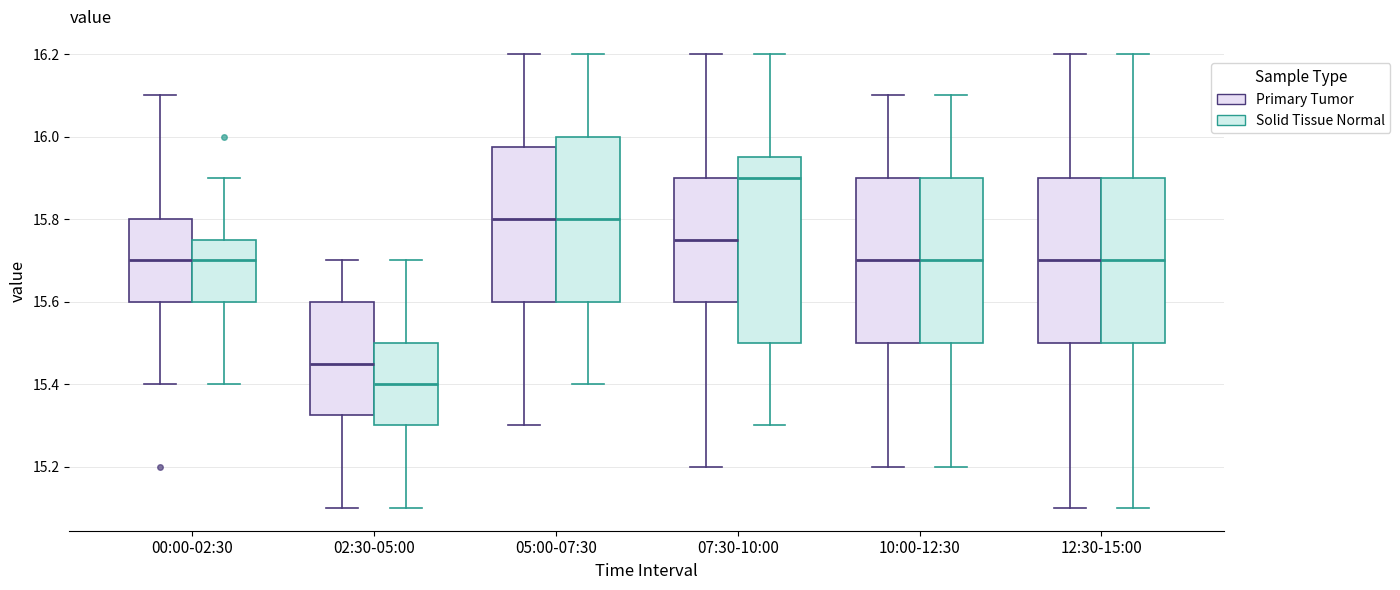

Reading left to right, transcribe this box plot: for each box, give where its median line is, the range the box spans, and where its two whiskers end, as read against the y-axis. The values are not printed on the chart, so give them approximately, as read against the axis.

00:00-02:30 (Primary Tumor): median 15.70, box 15.60 to 15.80, whiskers 15.40 to 16.10
00:00-02:30 (Solid Tissue Normal): median 15.70, box 15.60 to 15.76, whiskers 15.40 to 15.90
02:30-05:00 (Primary Tumor): median 15.46, box 15.32 to 15.60, whiskers 15.10 to 15.70
02:30-05:00 (Solid Tissue Normal): median 15.40, box 15.30 to 15.50, whiskers 15.10 to 15.70
05:00-07:30 (Primary Tumor): median 15.80, box 15.60 to 15.98, whiskers 15.30 to 16.20
05:00-07:30 (Solid Tissue Normal): median 15.80, box 15.60 to 16.00, whiskers 15.40 to 16.20
07:30-10:00 (Primary Tumor): median 15.76, box 15.60 to 15.90, whiskers 15.20 to 16.20
07:30-10:00 (Solid Tissue Normal): median 15.90, box 15.50 to 15.96, whiskers 15.30 to 16.20
10:00-12:30 (Primary Tumor): median 15.70, box 15.50 to 15.90, whiskers 15.20 to 16.10
10:00-12:30 (Solid Tissue Normal): median 15.70, box 15.50 to 15.90, whiskers 15.20 to 16.10
12:30-15:00 (Primary Tumor): median 15.70, box 15.50 to 15.90, whiskers 15.10 to 16.20
12:30-15:00 (Solid Tissue Normal): median 15.70, box 15.50 to 15.90, whiskers 15.10 to 16.20